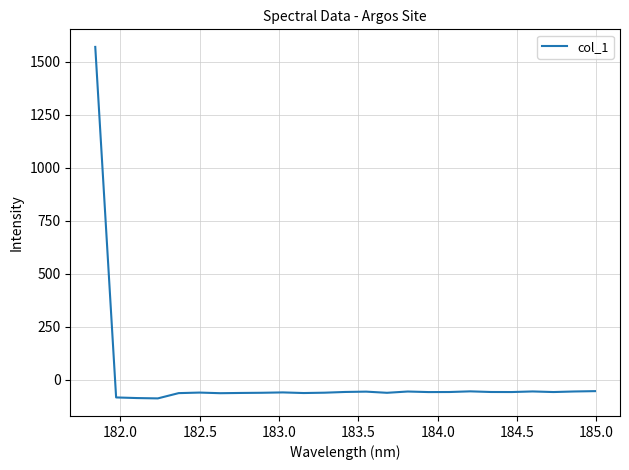

What is the difference between the maximum and minimum values?

1658.1